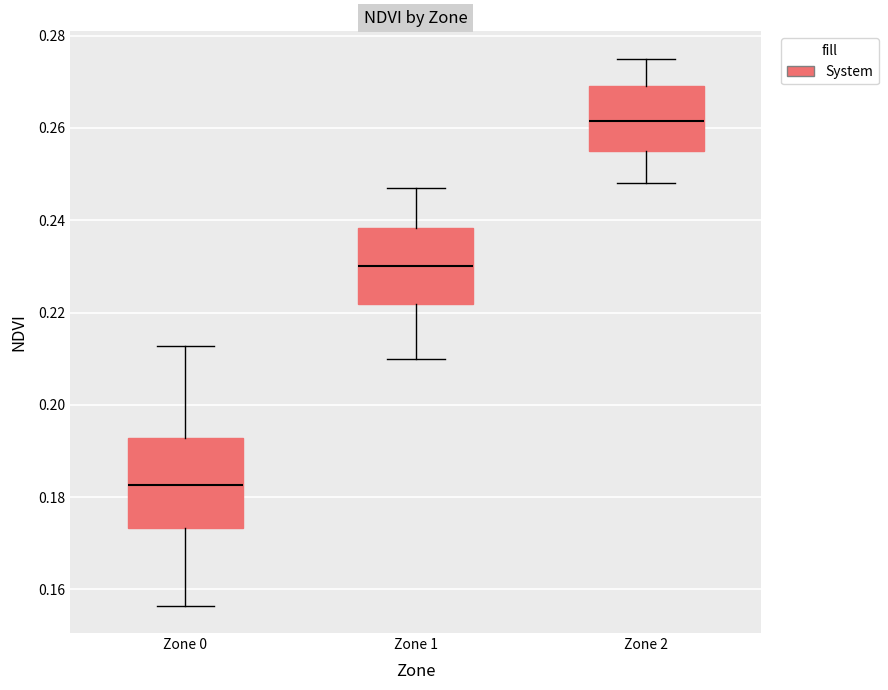

Comparing the boxes themselves (not the whiskers), which one is the tallest?

Zone 0